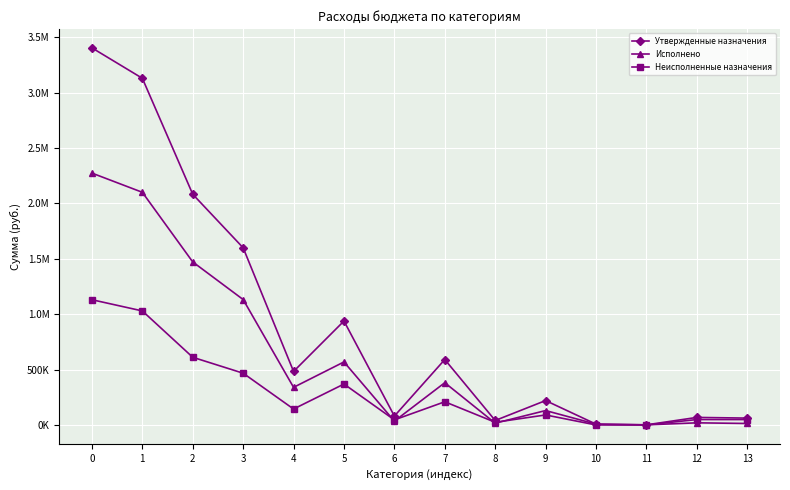

List the series in order of their overall mean, lowest first.

Неисполненные назначения, Исполнено, Утвержденные назначения